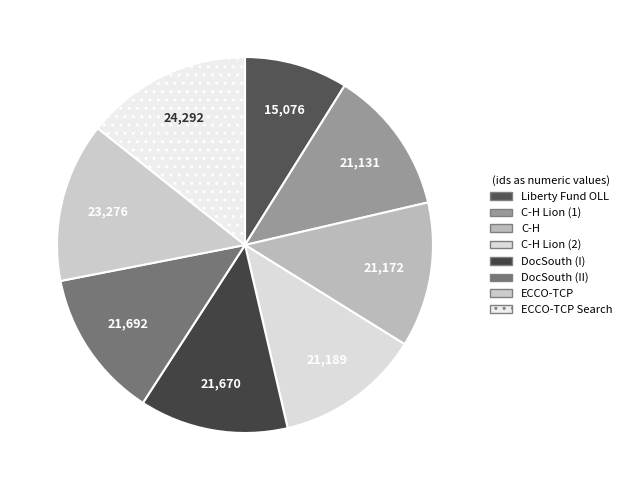

How many slices are in this pie chart?

8